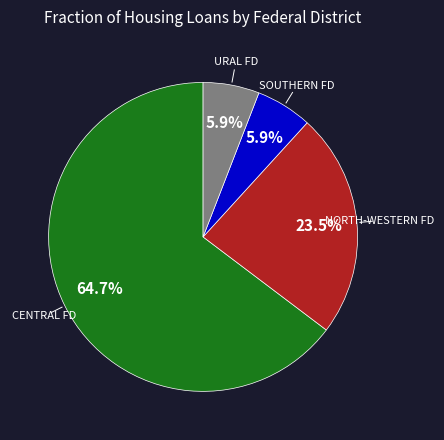

Is there any slice that represents more than half of the pie?

Yes